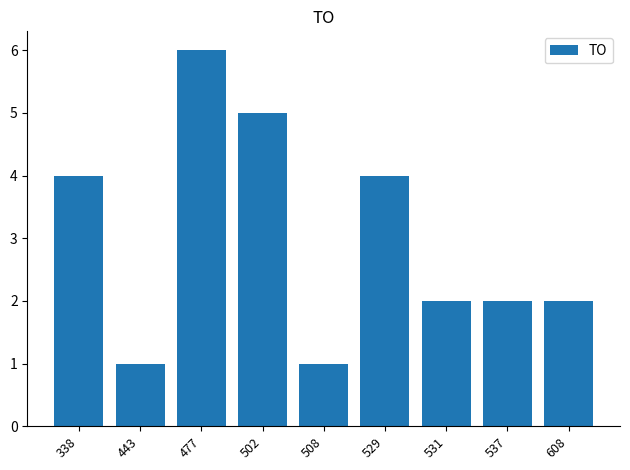

What is the average value?

3